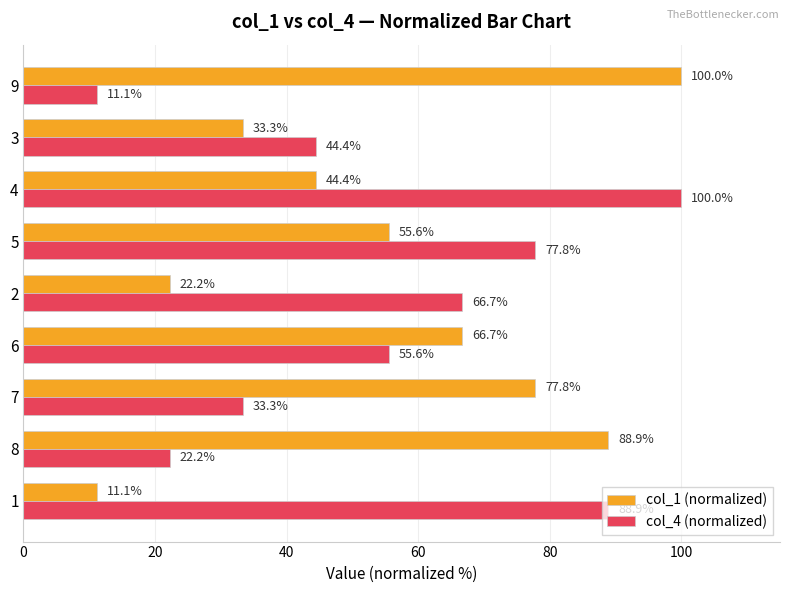

What is the average value of the col_4 (normalized) series?

55.6